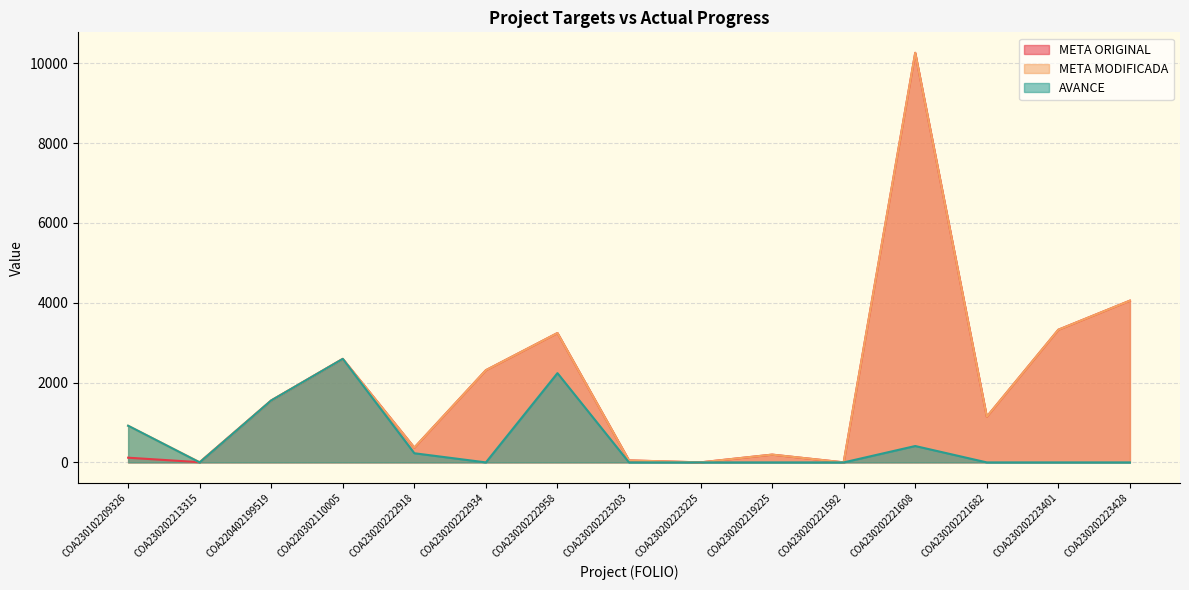

Which series has the widest spread of values?

META ORIGINAL